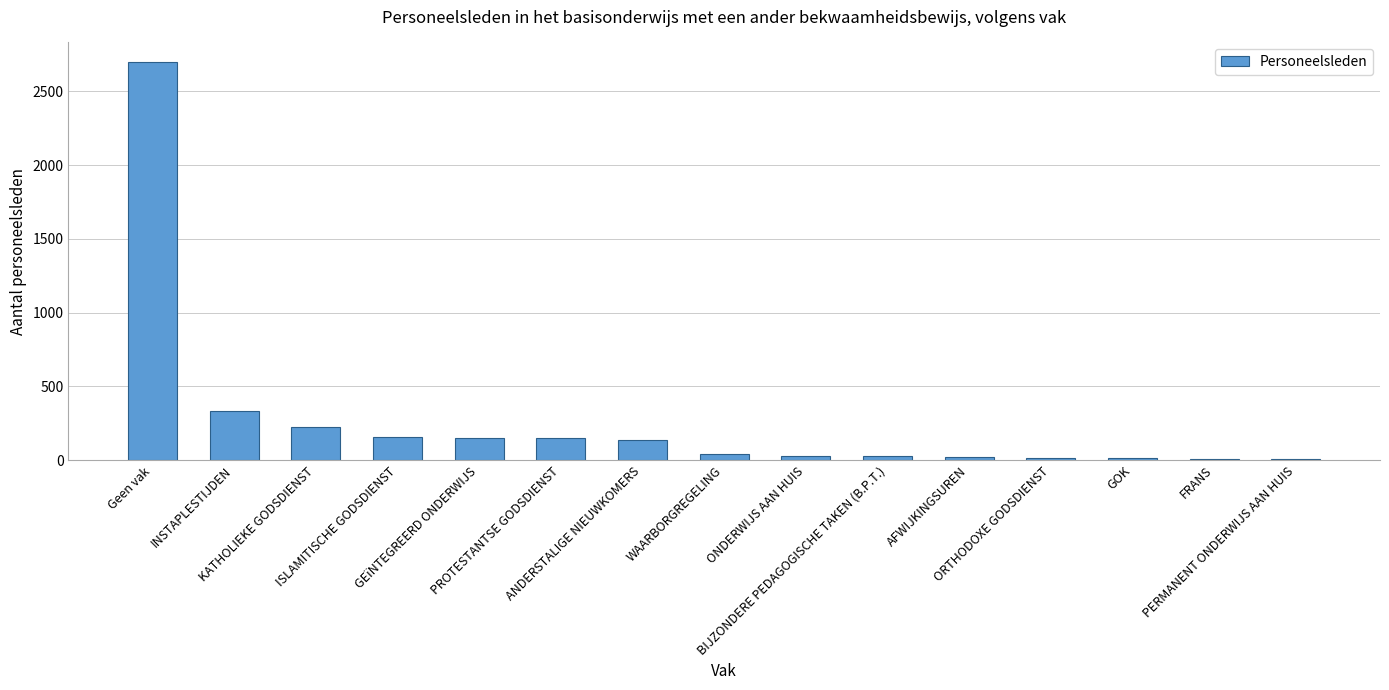

What is the sum of all values?

3996